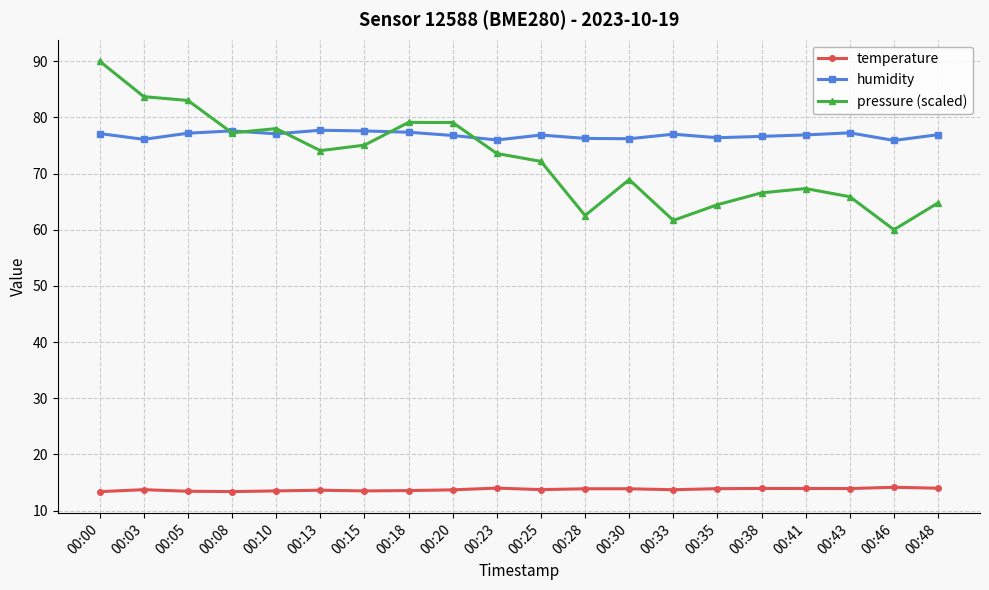

What is the spread (max minus min) of values at 00:28?

62.4